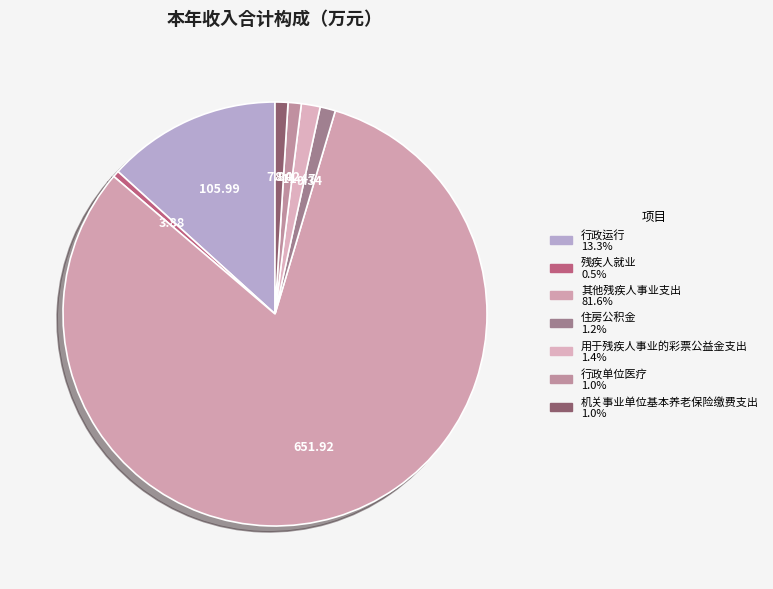

What percentage is the 机关事业单位基本养老保险缴费支出 slice, to the nearest percent?

1%